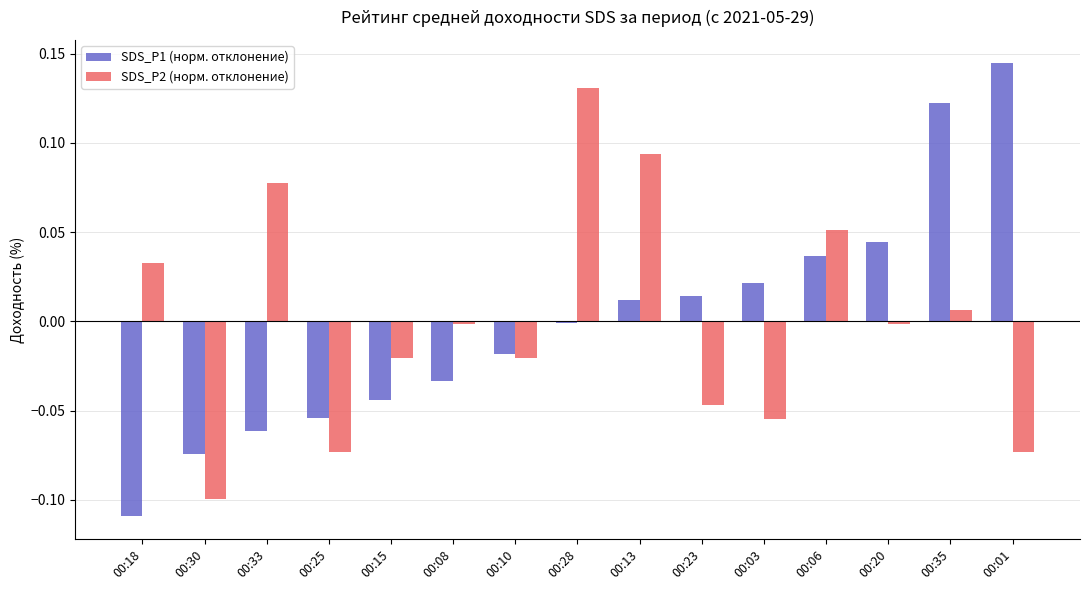

Rank the series by their maximum value, from highest to lowest.

SDS_P1 (норм. отклонение), SDS_P2 (норм. отклонение)